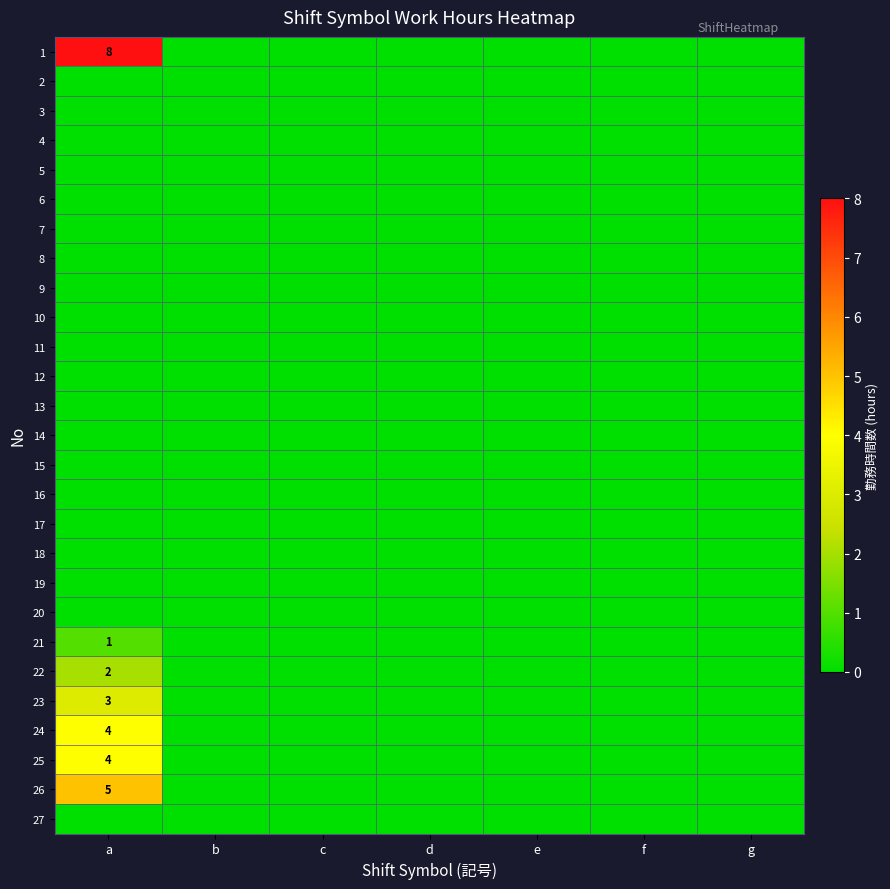

List the labels in order of 19 value, largest first.

a, b, c, d, e, f, g